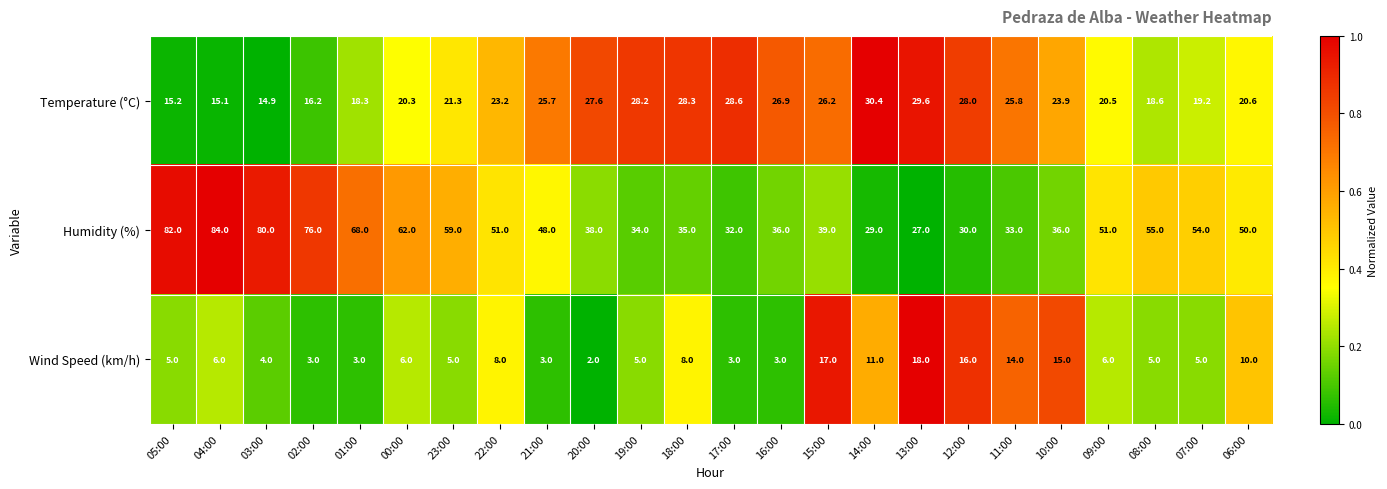

What is the greatest value displayed?

84.0